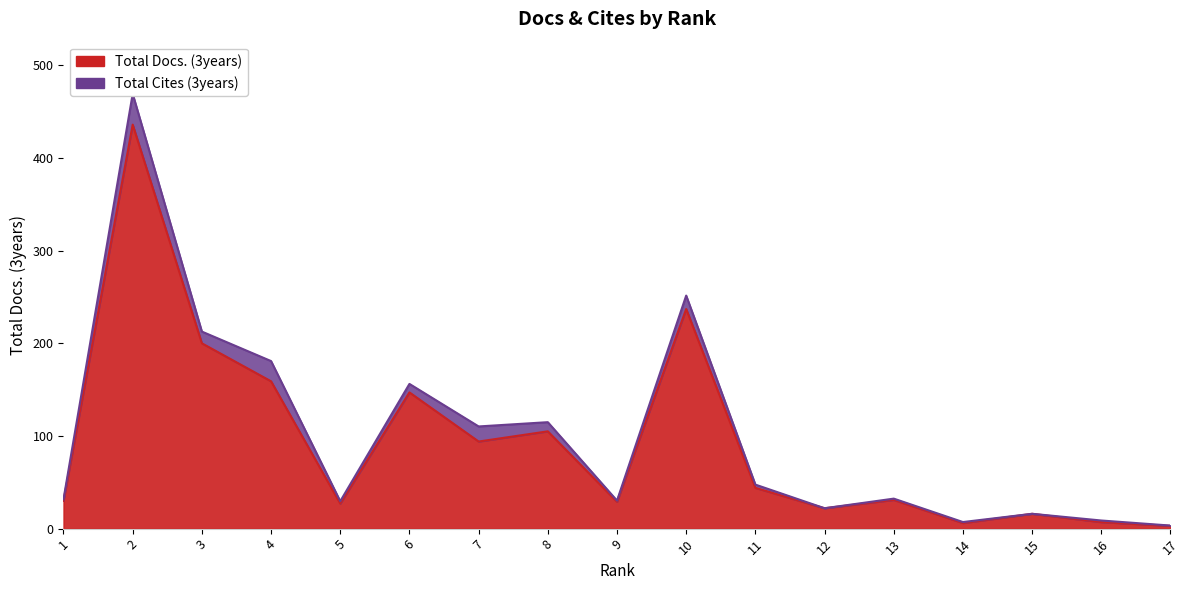

Reading right to left, extract all data points from this chart.

3	7	16	6	31	22	44	237	29	105	94	147	27	159	200	436	30